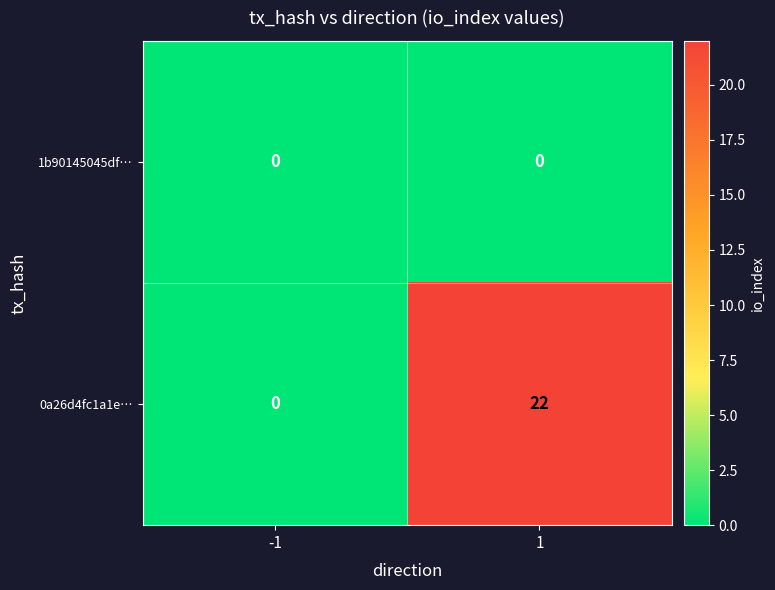

What is the approximate value of 0a26d4fc1a1e… at 1, to the nearest 5?

20